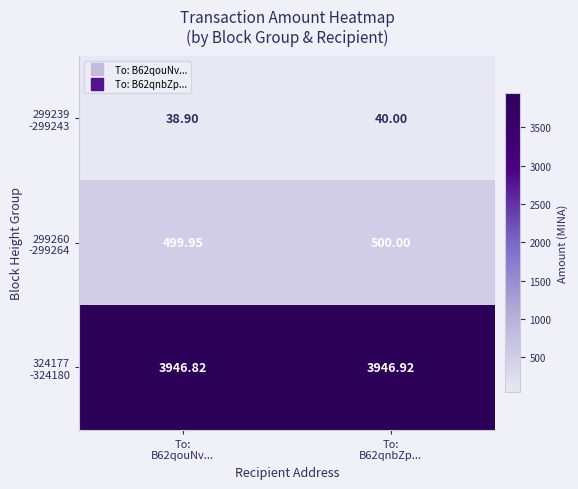

Which category has the lowest value across all series?

To:
B62qouNv...